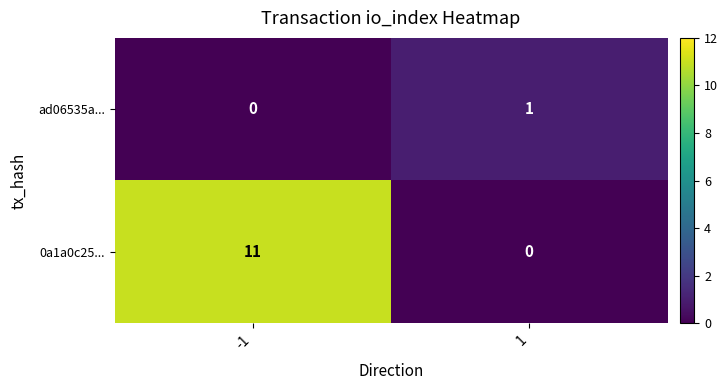

What is the maximum value shown in the chart?

11